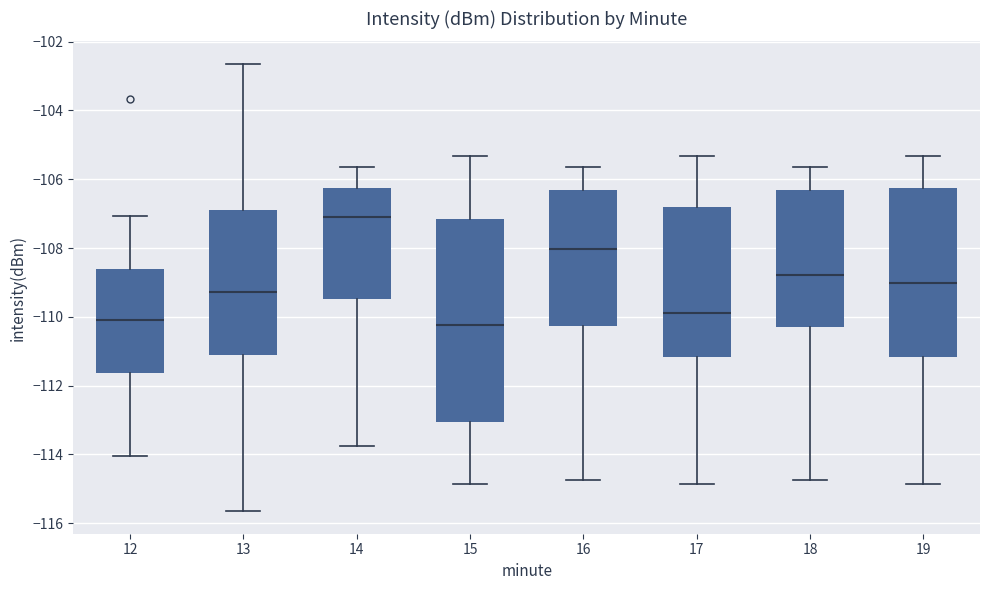

Where does the lower whisker of the box at x = 15 end on the y-axis? The values are not printed on the chart, so give them approximately, as read against the axis.

-114.8